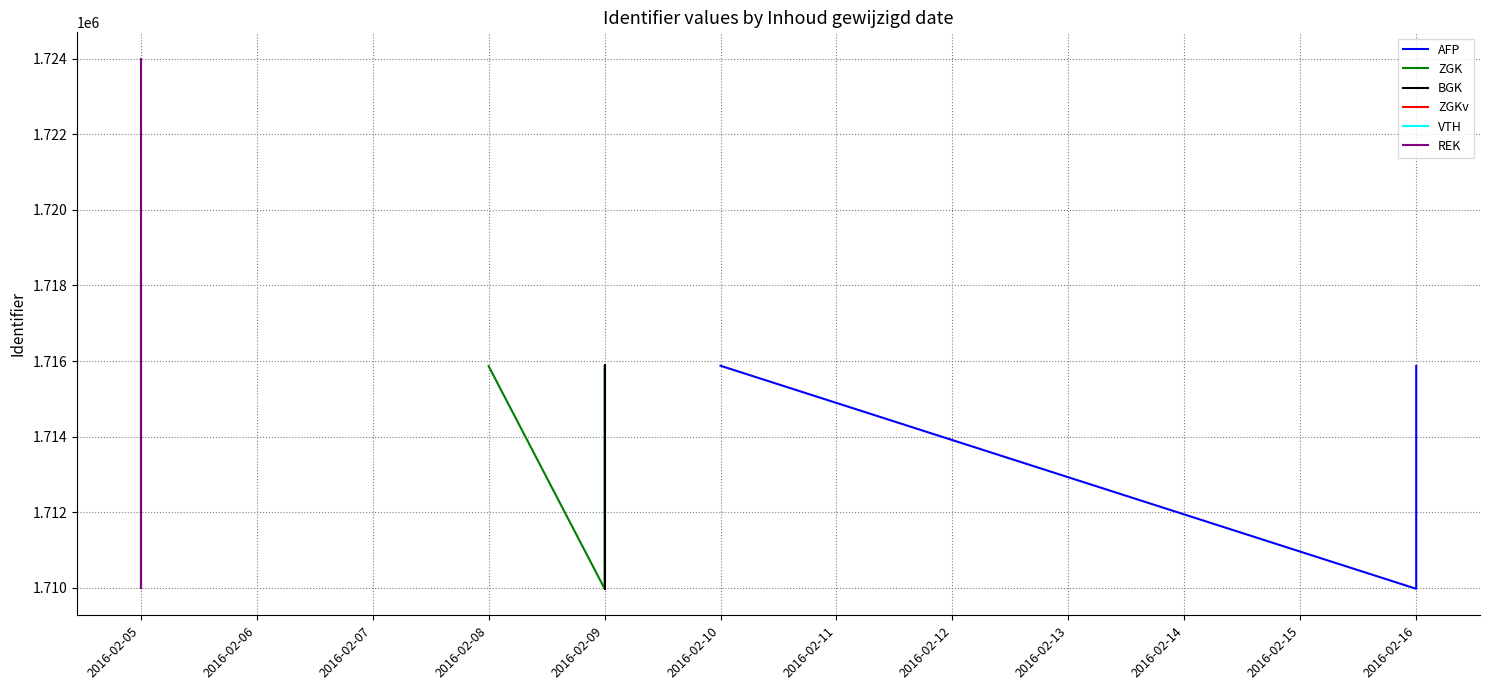

Does the chart have visible grid lines?

Yes